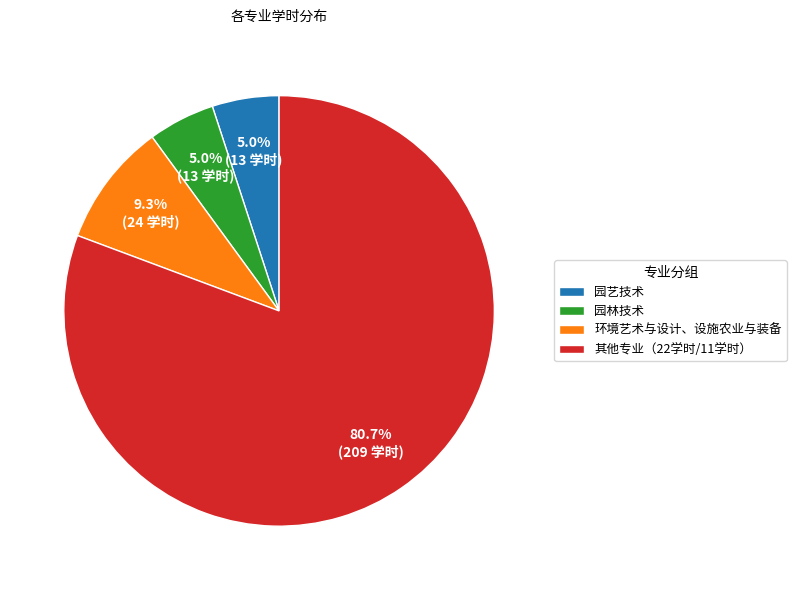

What is the total percentage of 其他专业（22学时/11学时） and 园艺技术?

85.7%